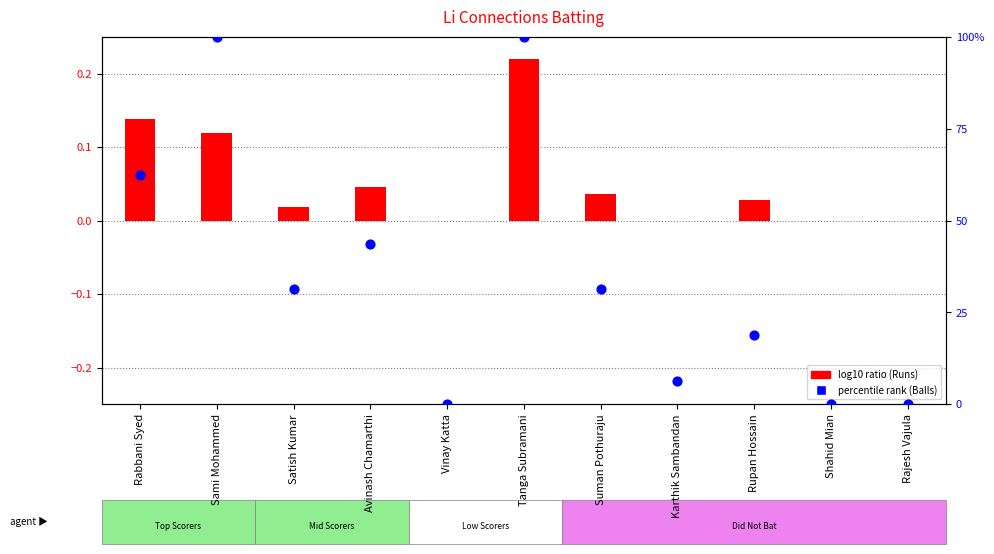

What is the total value across all series at Karthik Sambandan?

6.2